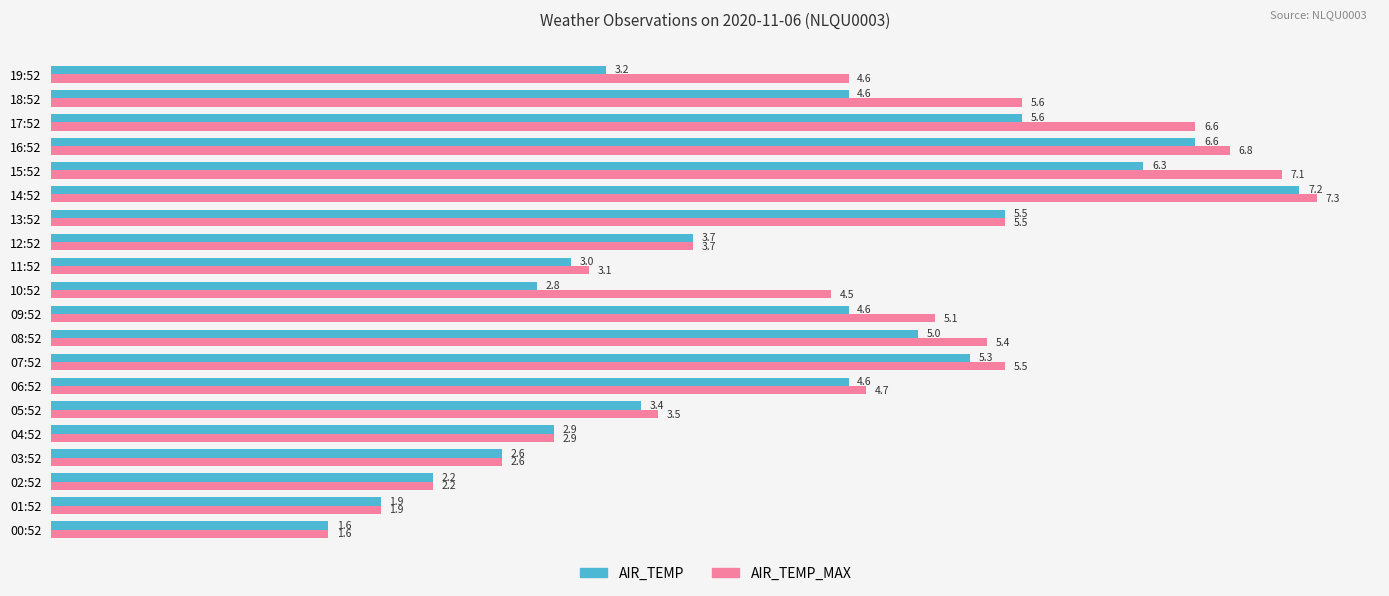

Which series has the largest range (max minus min)?

AIR_TEMP_MAX